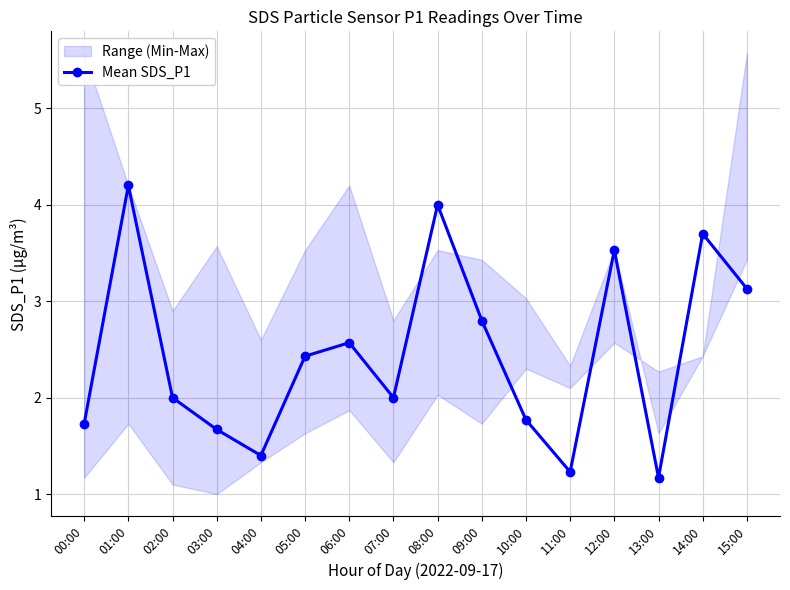

Which has a higher value, 03:00 or 01:00?

01:00